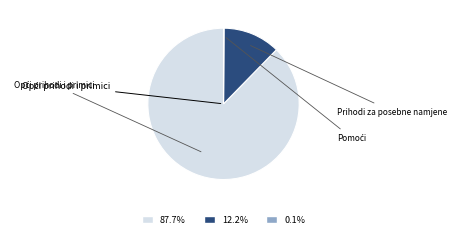

Does any single category account for the majority?

Yes